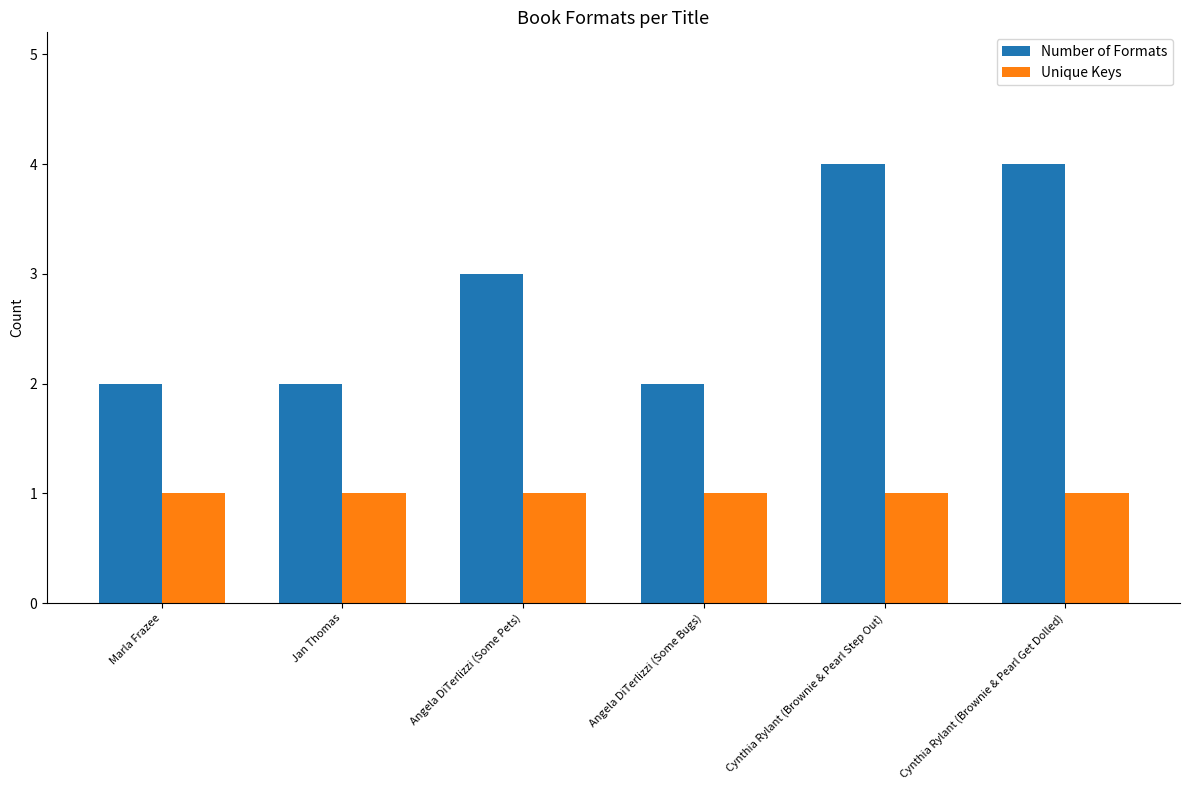

List the series in order of their overall mean, highest first.

Number of Formats, Unique Keys